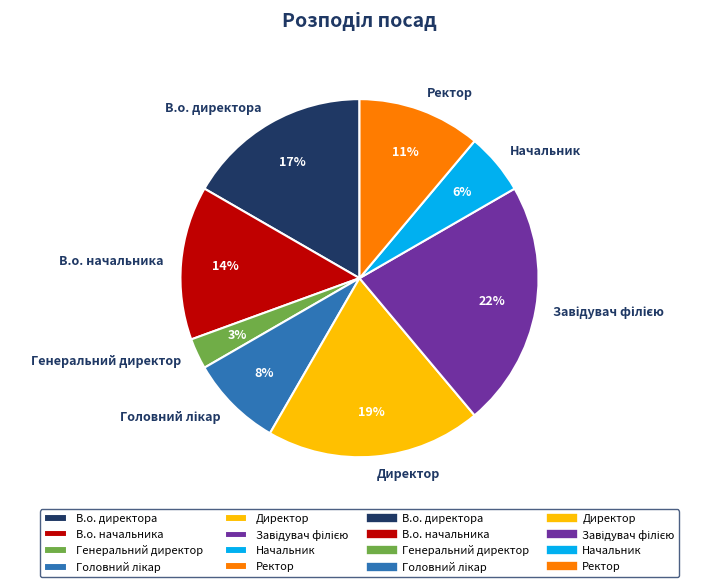

True or false: В.о. начальника accounts for 14% of the total.

True